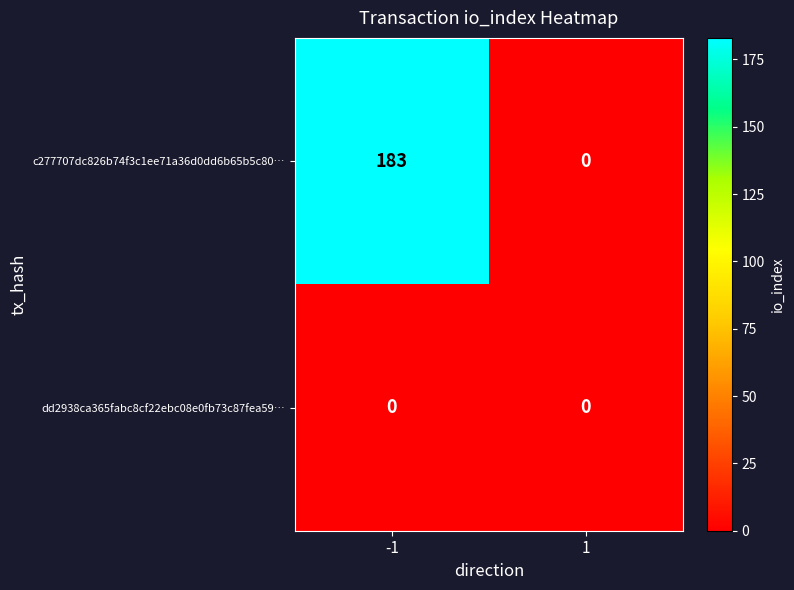

What is the difference between the highest and lowest values at -1?

183